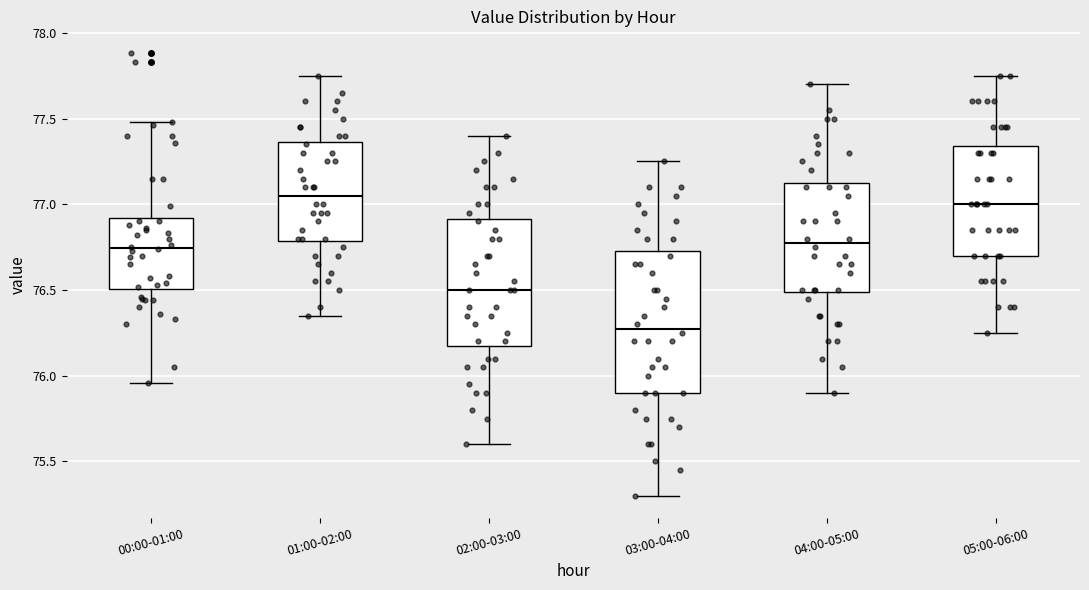

Where is the lower edge of the box for 04:00-05:00 on the y-axis? The values are not printed on the chart, so give them approximately, as read against the axis.

76.50